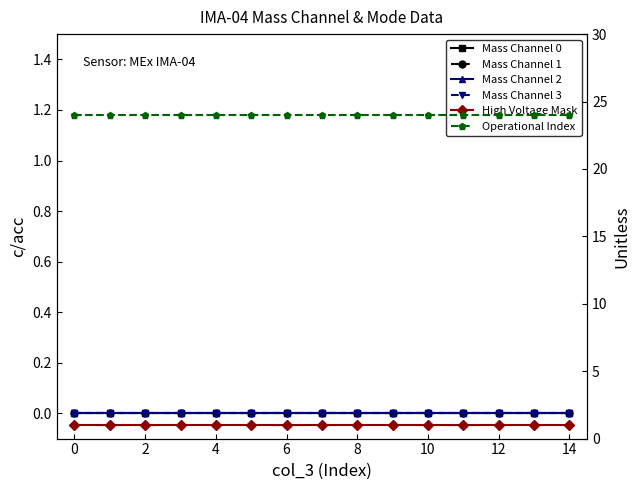

Is the value of High Voltage Mask at 8 greater than the value of Mass Channel 1 at 11?

Yes